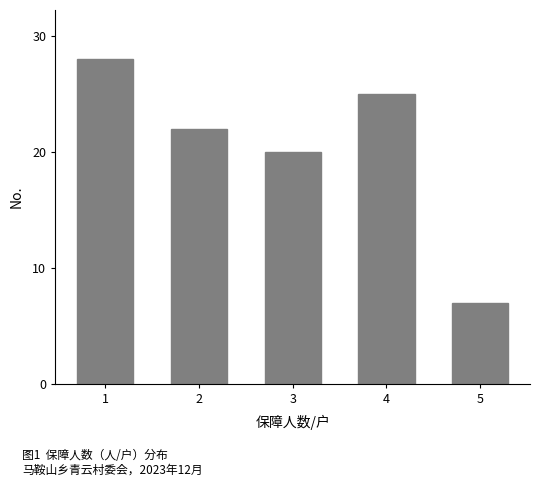

Reading left to right, what are all the values shown in this chart?

28	22	20	25	7